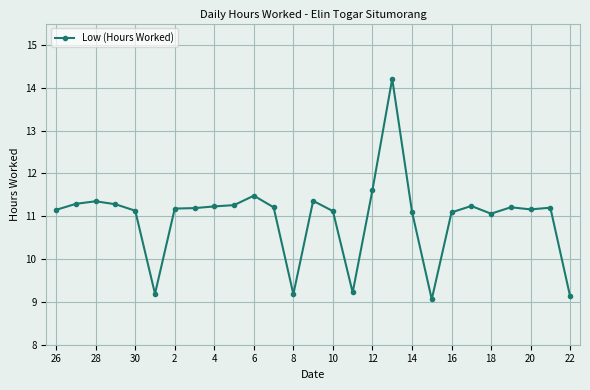

What is the sum of all values?

295.9